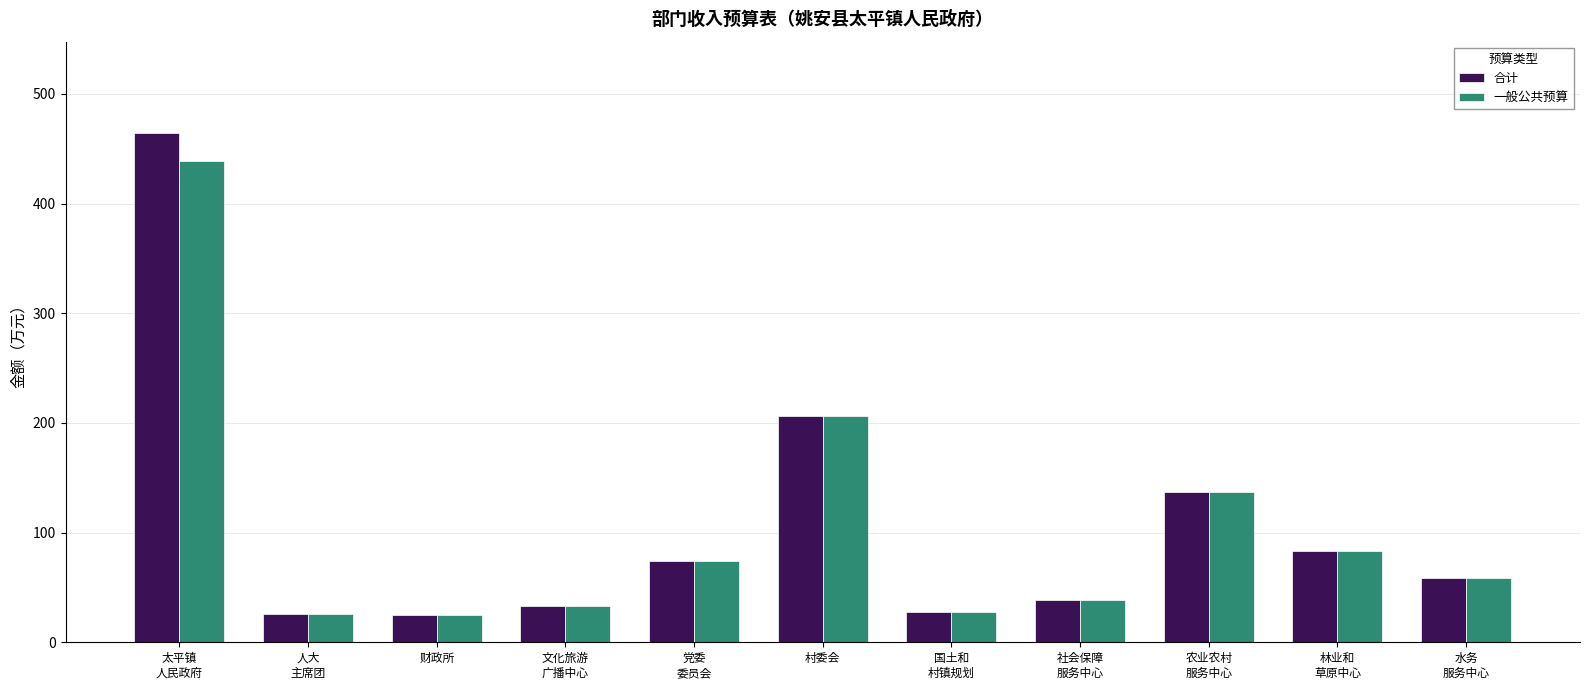

What is the difference between the maximum and minimum values in the 一般公共预算 series?

414.2